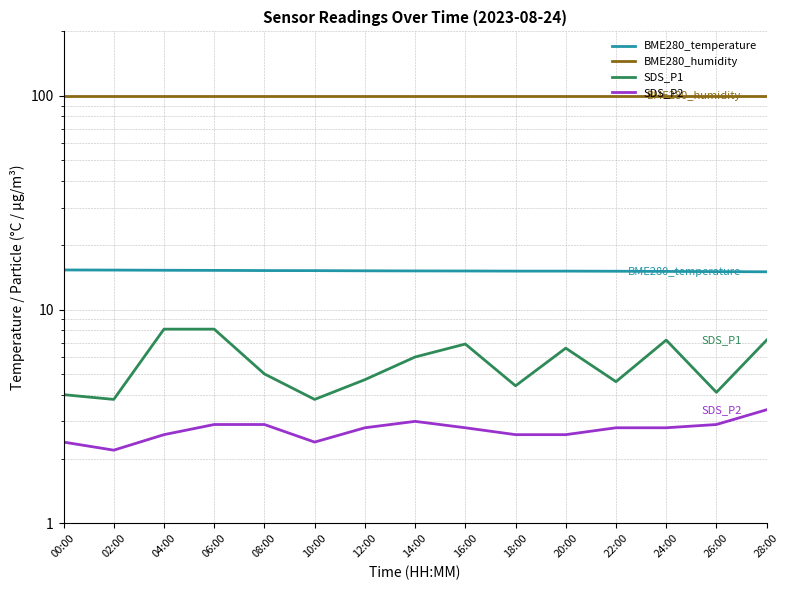

What are all the series names shown in the legend?

BME280_temperature, BME280_humidity, SDS_P1, SDS_P2